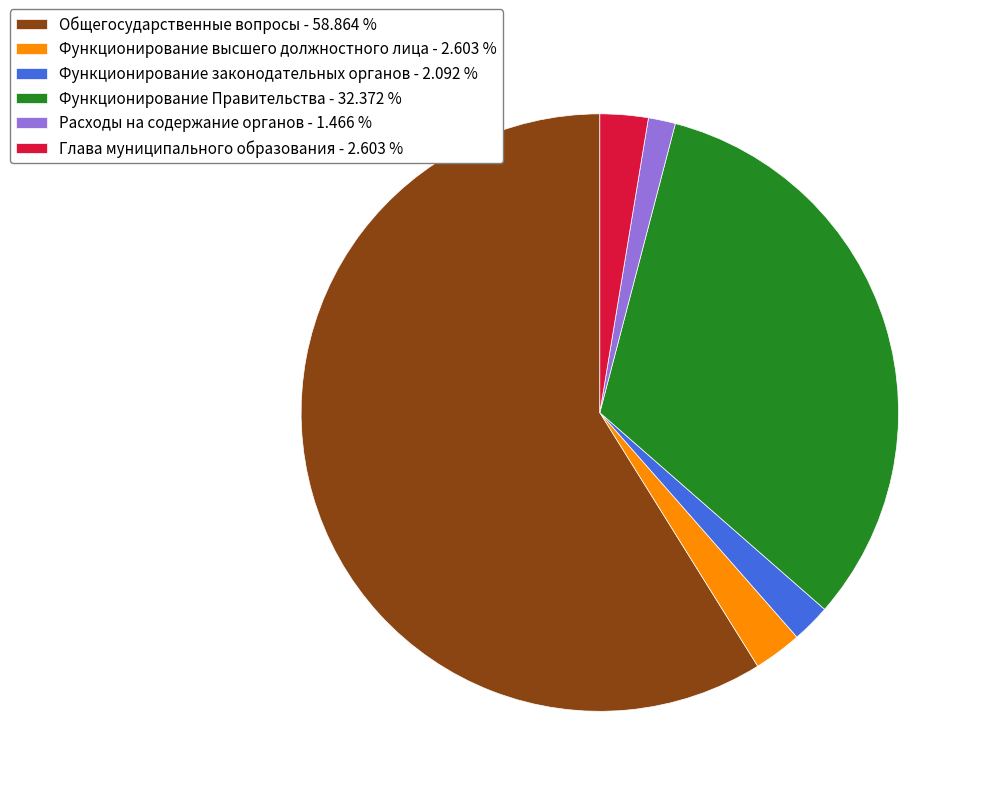

What is the smallest slice in the pie chart?

Расходы на содержание органов